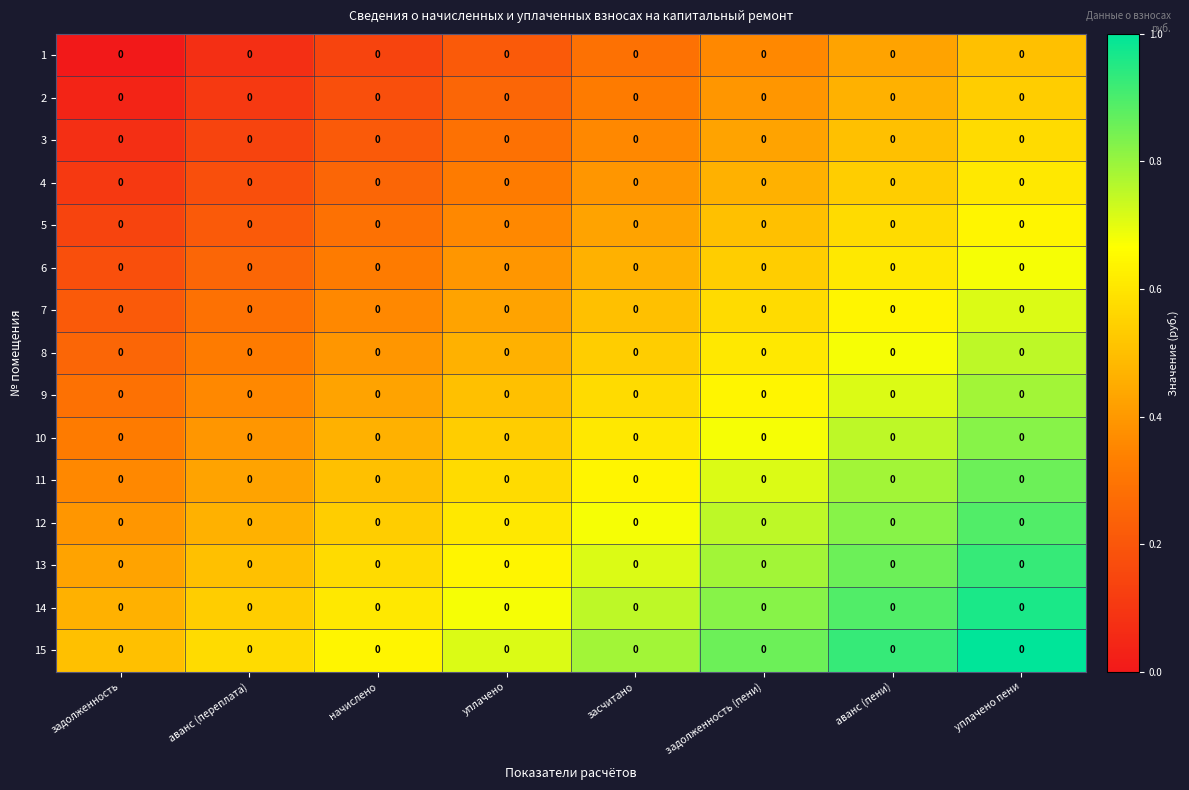

Read the 5 value at уплачено пени.

0.6